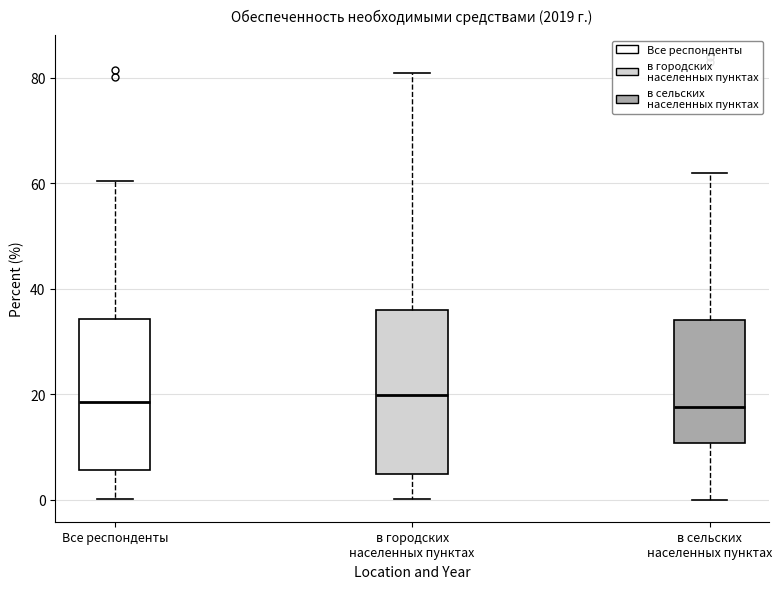

Reading left to right, transcribe this box plot: for each box, give where its median line is, the range the box spans, and where its two whiskers end, as read against the y-axis. The values are not printed on the chart, so give them approximately, as read against the axis.

Все респонденты: median 18, box 6 to 34, whiskers 0 to 60
в городских населенных пунктах: median 20, box 4 to 36, whiskers 0 to 80
в сельских населенных пунктах: median 18, box 10 to 34, whiskers 0 to 62